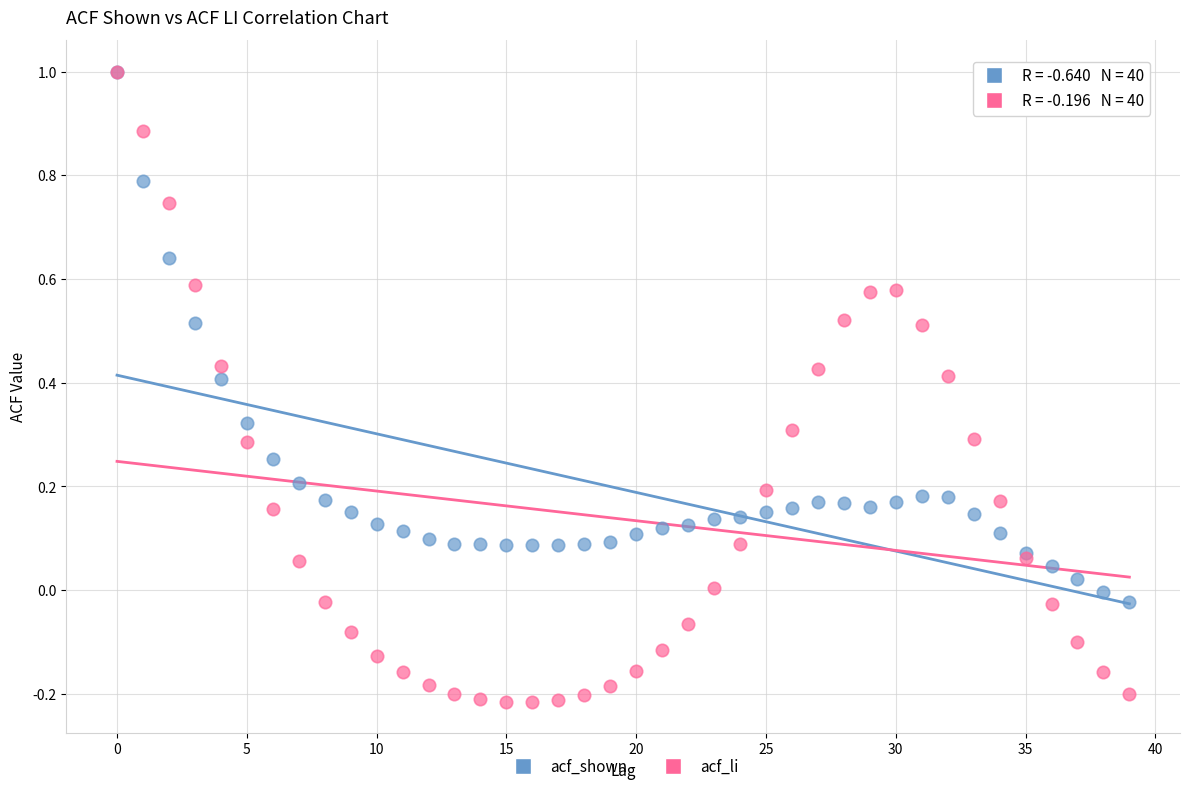

Which series has the widest spread of Y values?

acf_li